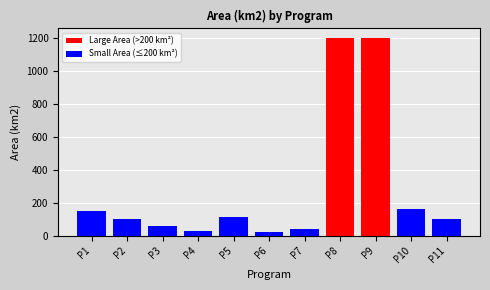

What is the value of the 11th bar from the left?

100